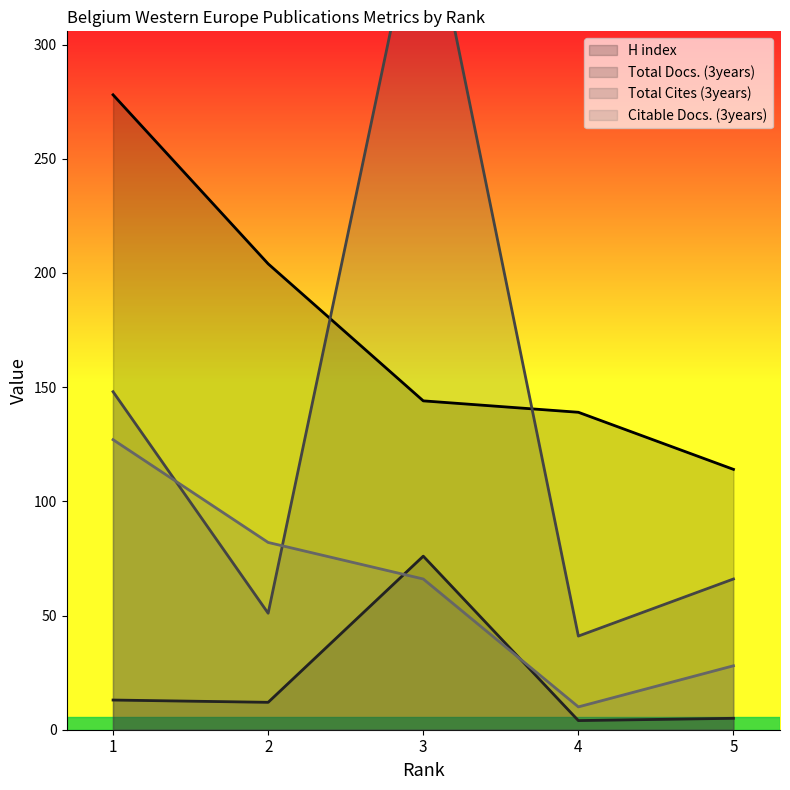

True or false: H index and Citable Docs. (3years) intersect in this chart.

False